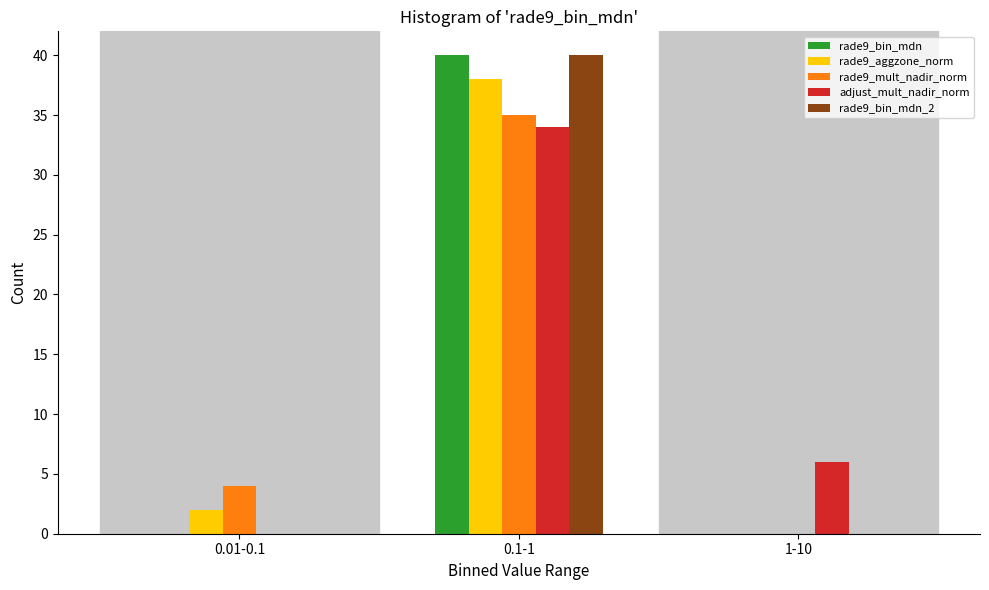

Reading right to left, what are all the values shown in this chart?

rade9_bin_mdn: 1-10=0	0.1-1=40	0.01-0.1=0
rade9_aggzone_norm: 1-10=0	0.1-1=38	0.01-0.1=2
rade9_mult_nadir_norm: 1-10=0	0.1-1=35	0.01-0.1=4
adjust_mult_nadir_norm: 1-10=6	0.1-1=34	0.01-0.1=0
rade9_bin_mdn_2: 1-10=0	0.1-1=40	0.01-0.1=0